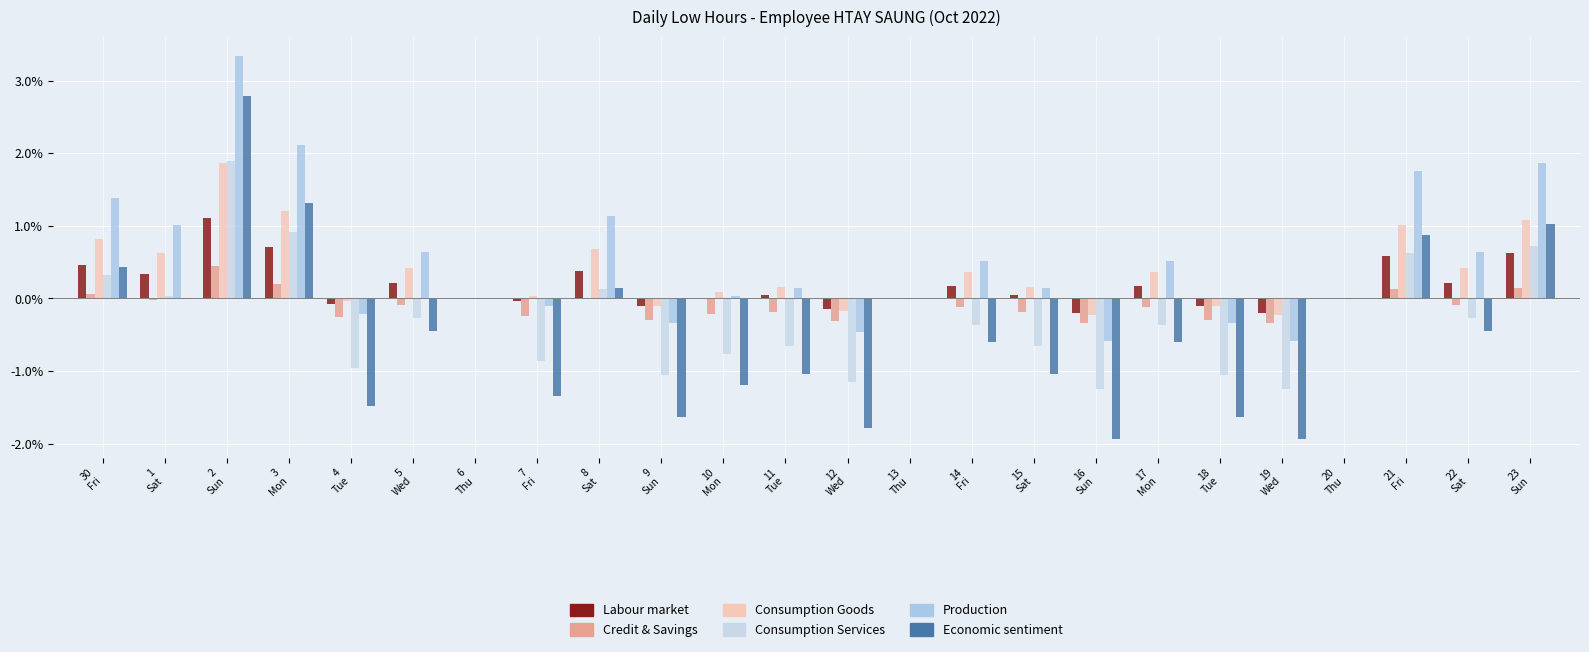

Are the bars grouped side by side (vs. stacked)?

Yes